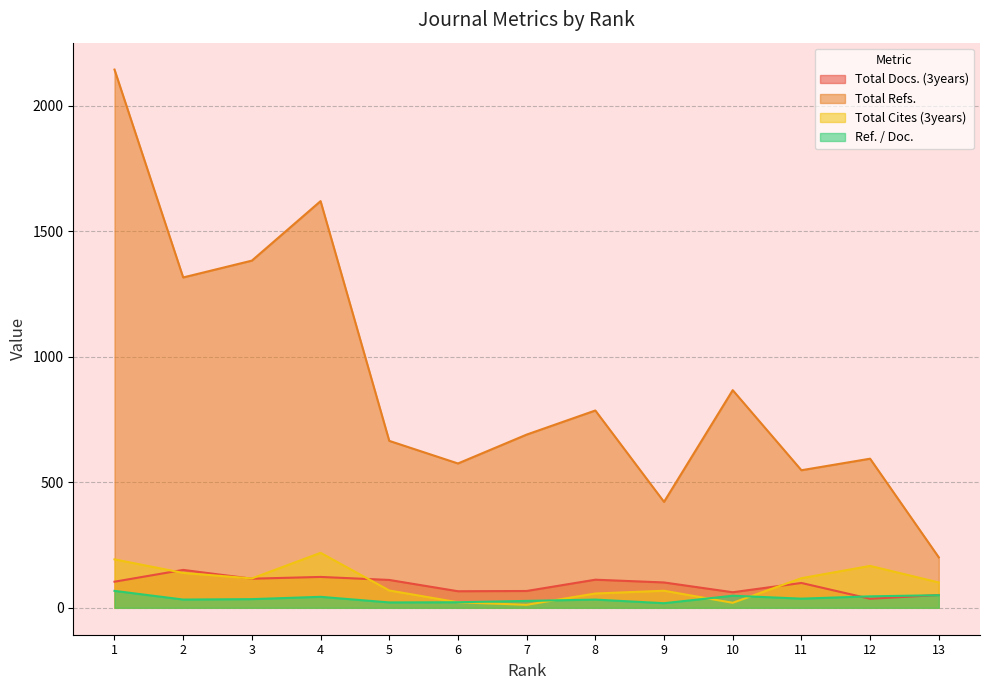

What is the difference between the highest and lowest values at 1?

2076.5